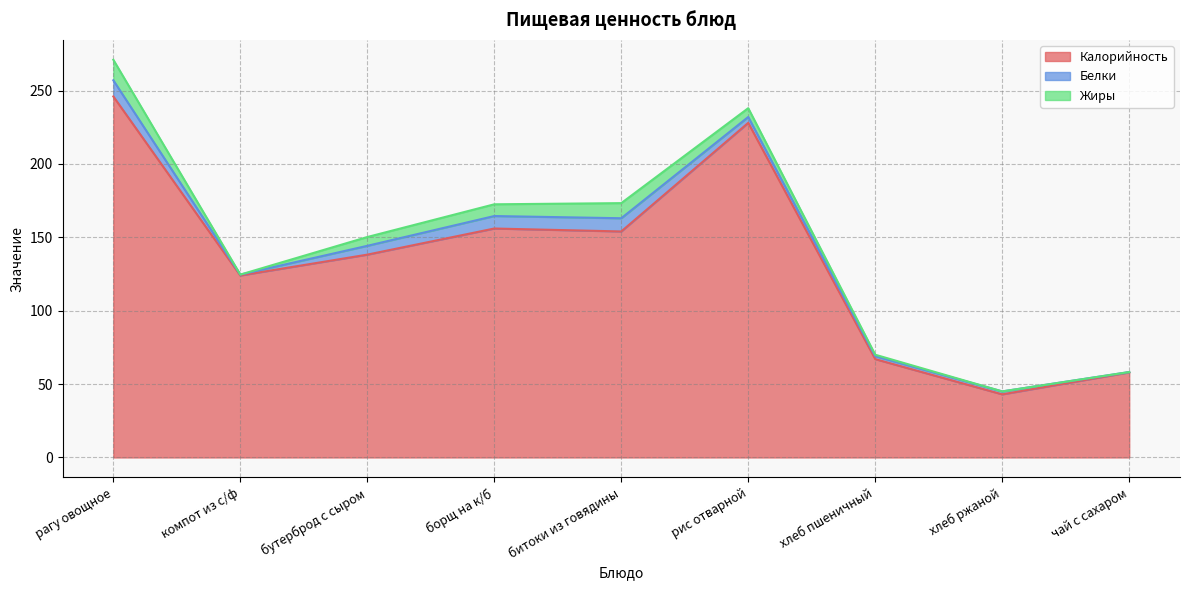

How many values in the Белки series exceed 4?

4